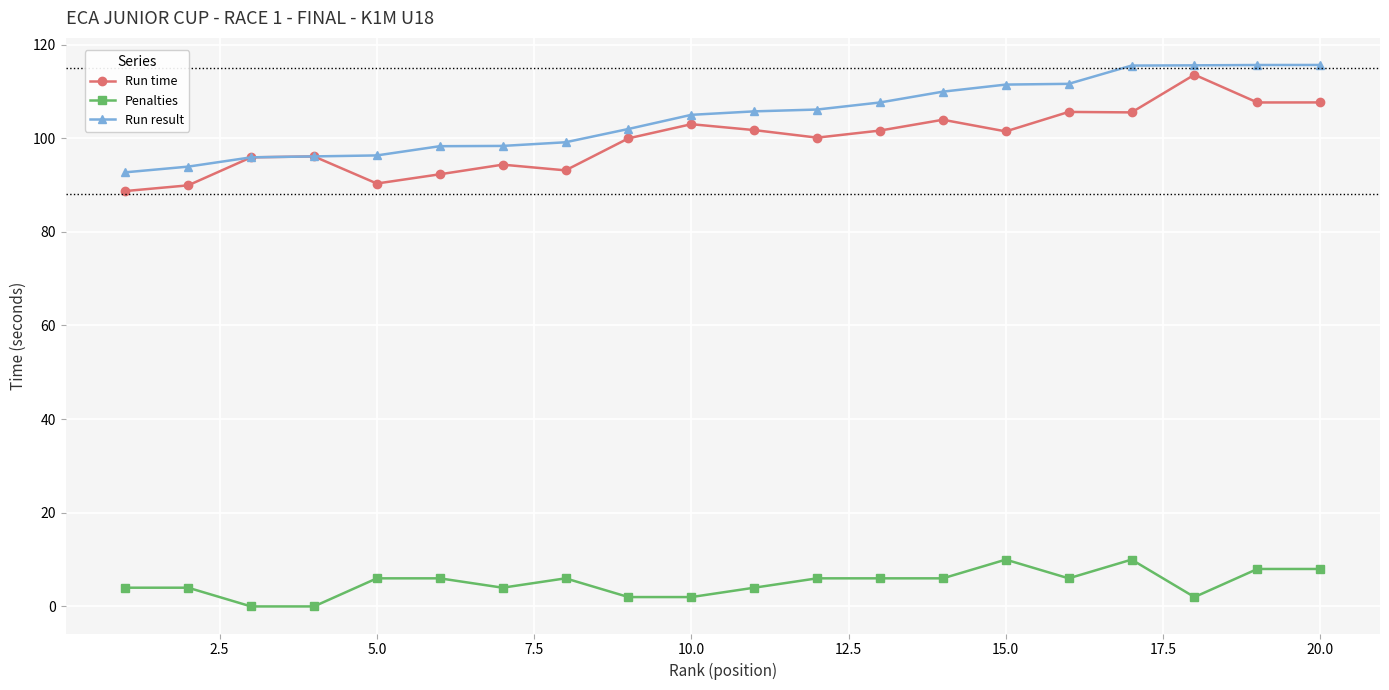

True or false: Penalties and Run result intersect in this chart.

False